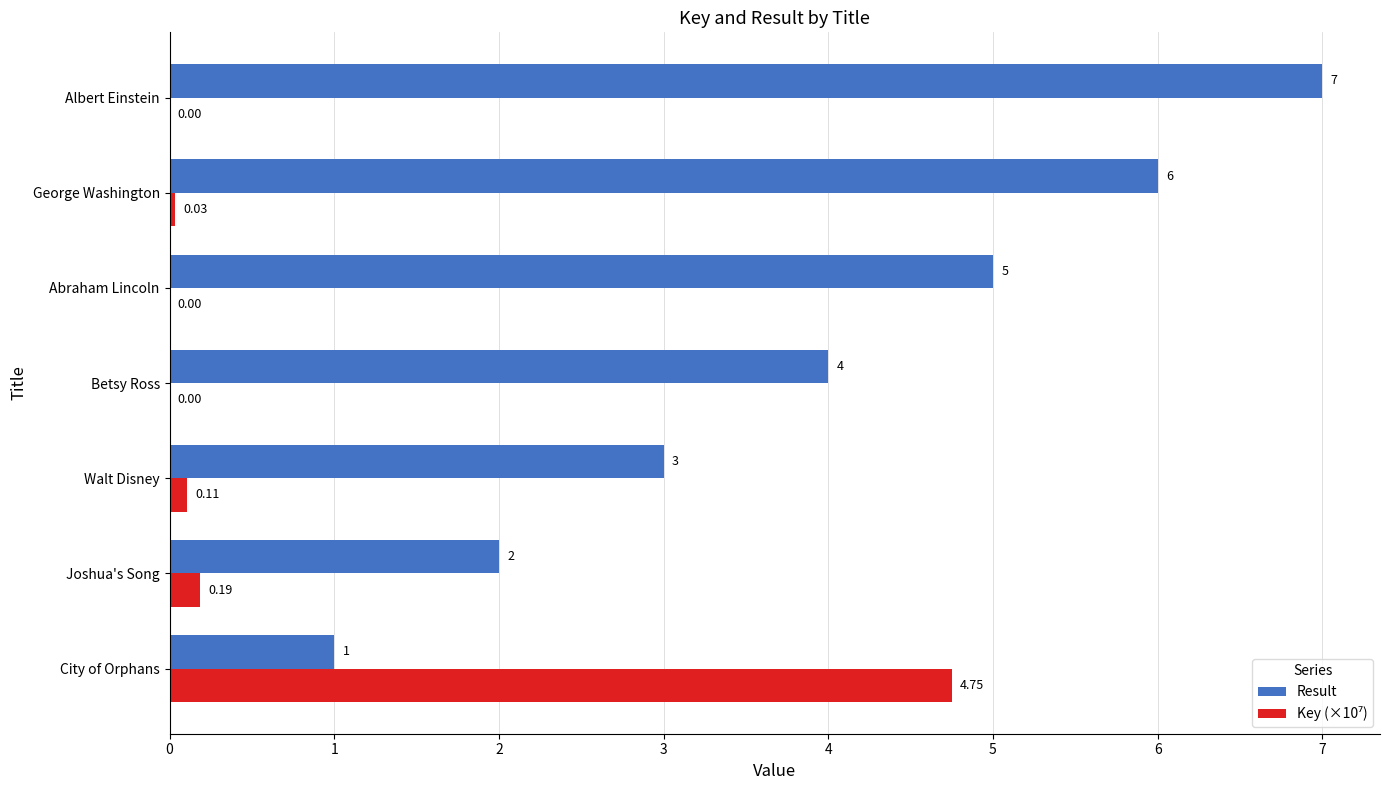

Which series changed the most between Joshua's Song and Albert Einstein?

Result